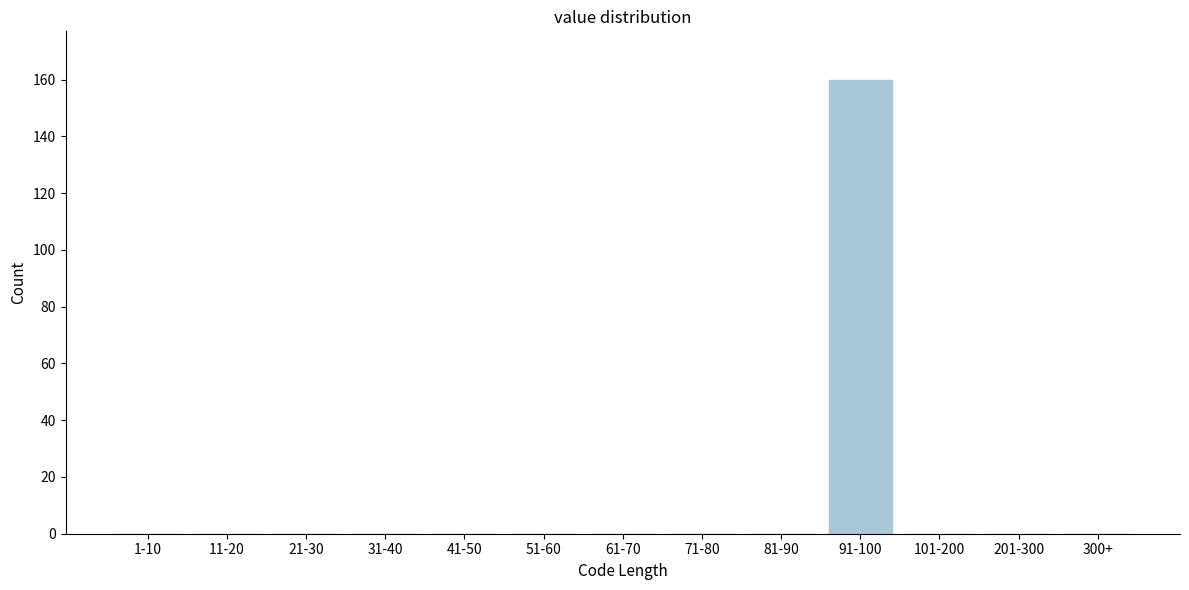

Reading left to right, extract all data points from this chart.

1-10=0	11-20=0	21-30=0	31-40=0	41-50=0	51-60=0	61-70=0	71-80=0	81-90=0	91-100=160	101-200=0	201-300=0	300+=0